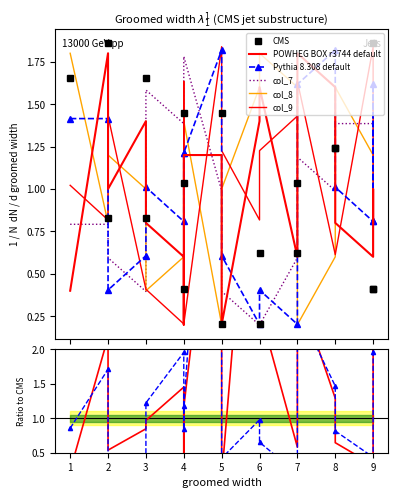

Is it true that col_9 equals 9 at 9?

False